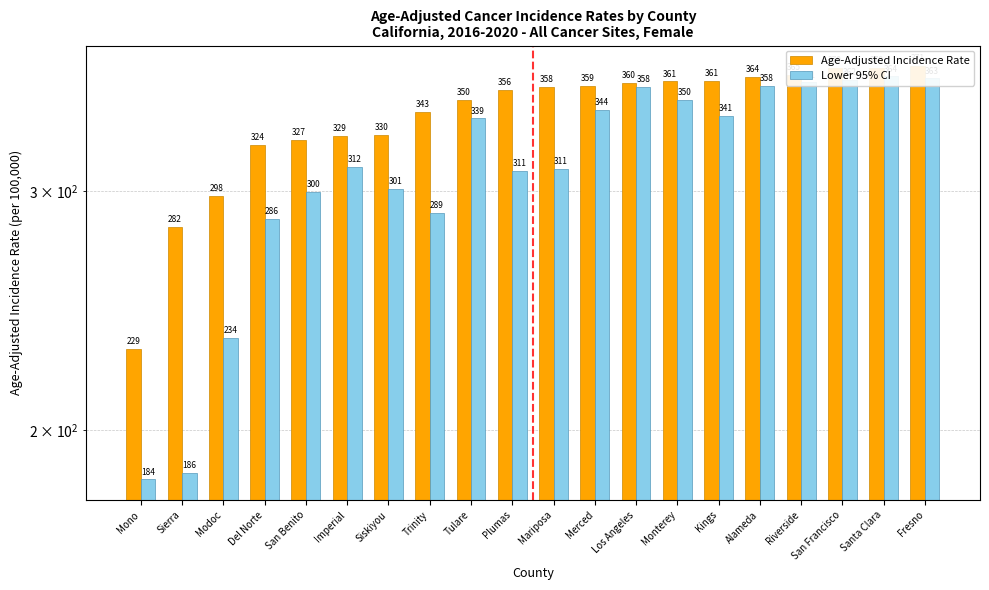

Reading right to left, transcribe all the data shown in this chart.

Age-Adjusted Incidence Rate: Fresno=370.7	Santa Clara=369.6	San Francisco=369.5	Riverside=365.3	Alameda=363.8	Kings=361.4	Monterey=361.3	Los Angeles=360.3	Merced=358.7	Mariposa=357.8	Plumas=356.1	Tulare=350.3	Trinity=342.9	Siskiyou=330.0	Imperial=329.2	San Benito=327.0	Del Norte=324.5	Modoc=297.6	Sierra=282.2	Mono=229.4
Lower 95% CI: Fresno=363.1	Santa Clara=364.4	San Francisco=362.0	Riverside=360.7	Alameda=358.4	Kings=340.7	Monterey=350.1	Los Angeles=358.1	Merced=344.2	Mariposa=311.3	Plumas=310.6	Tulare=339.3	Trinity=288.9	Siskiyou=301.0	Imperial=312.5	San Benito=299.6	Del Norte=286.2	Modoc=233.9	Sierra=186.1	Mono=184.0